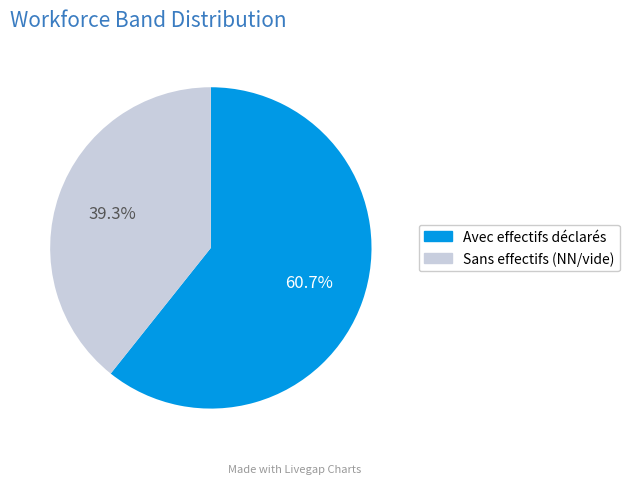

Rank the categories by value from lowest to highest.

Sans effectifs (NN/vide), Avec effectifs déclarés